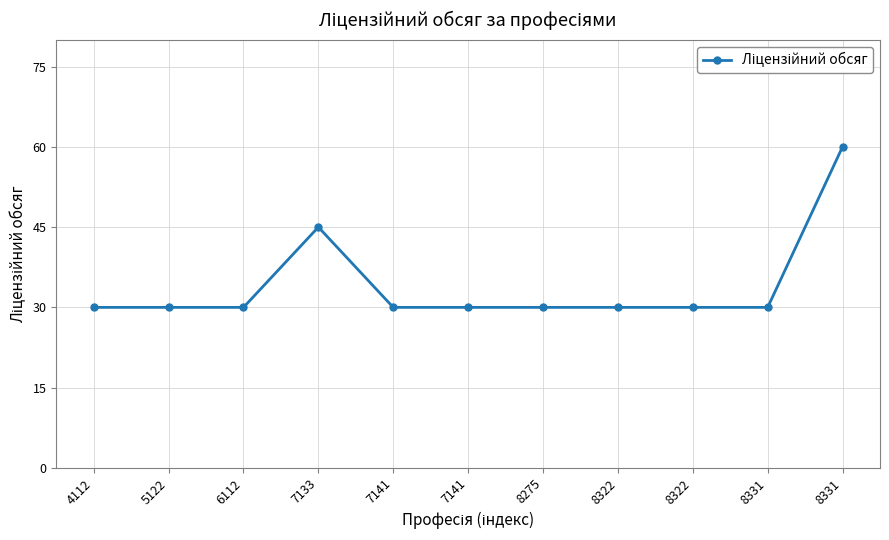

List the labels in order of value, largest first.

8331, 7133, 4112, 5122, 6112, 7141, 7141, 8275, 8322, 8322, 8331